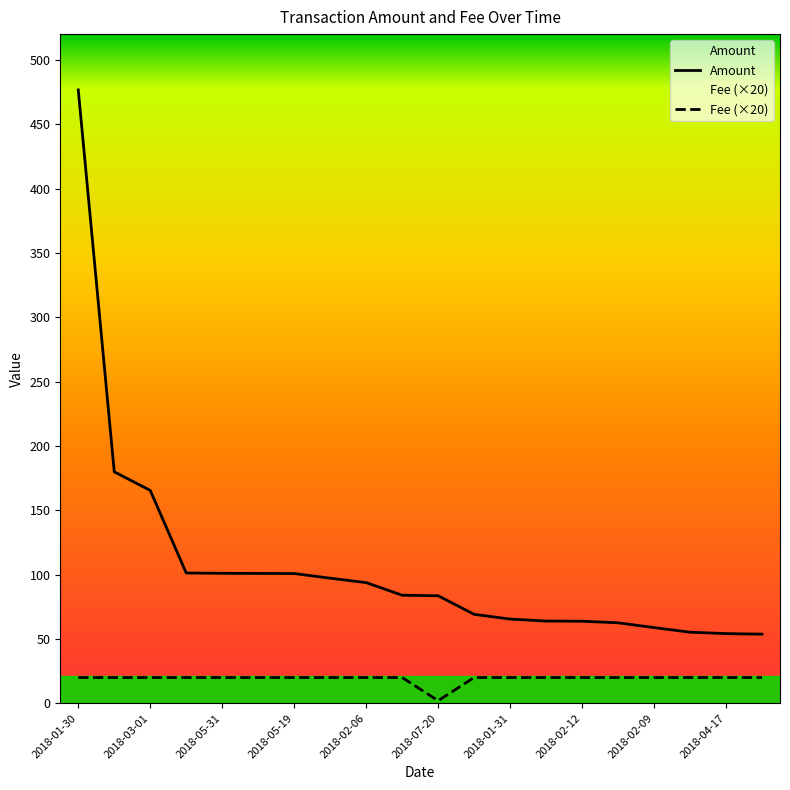

In Fee, how many points are lower than both neighbors (excluding endpoints)?

1